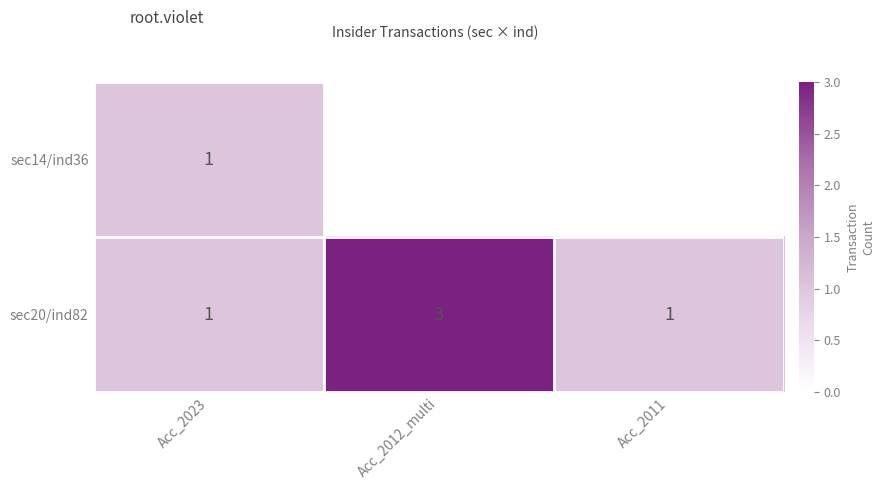

How many sec20/ind82 values are between 1 and 3?

3